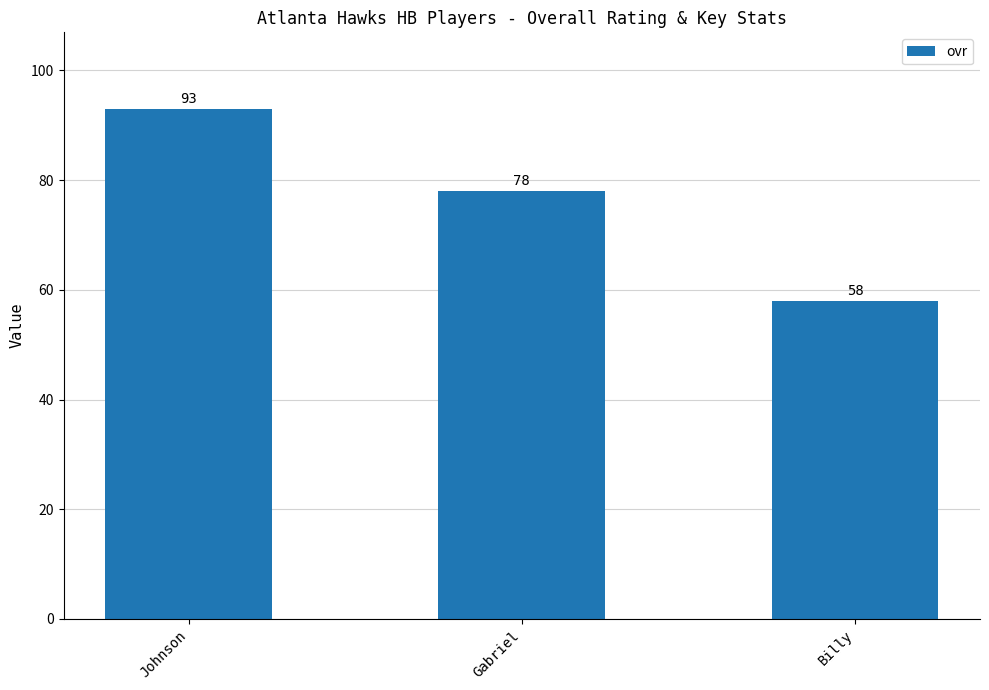

What is the change in value from Johnson to Gabriel?

-15